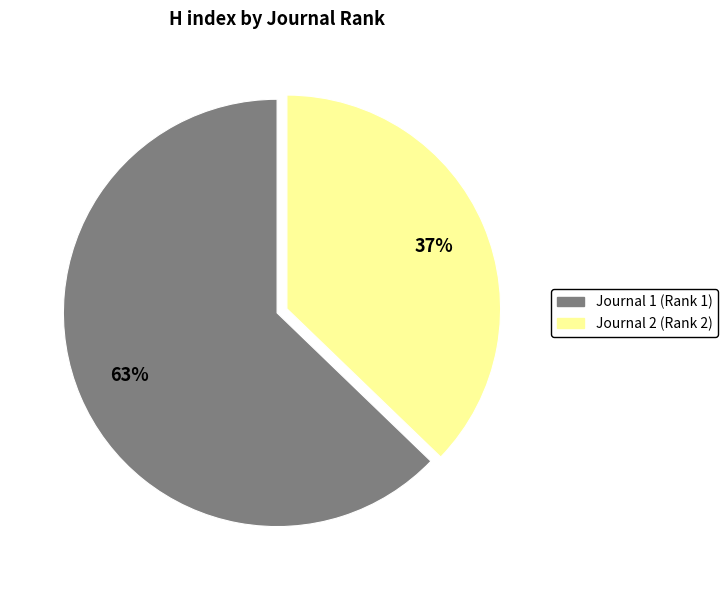

Which slice is the largest?

Journal 1 (Rank 1)